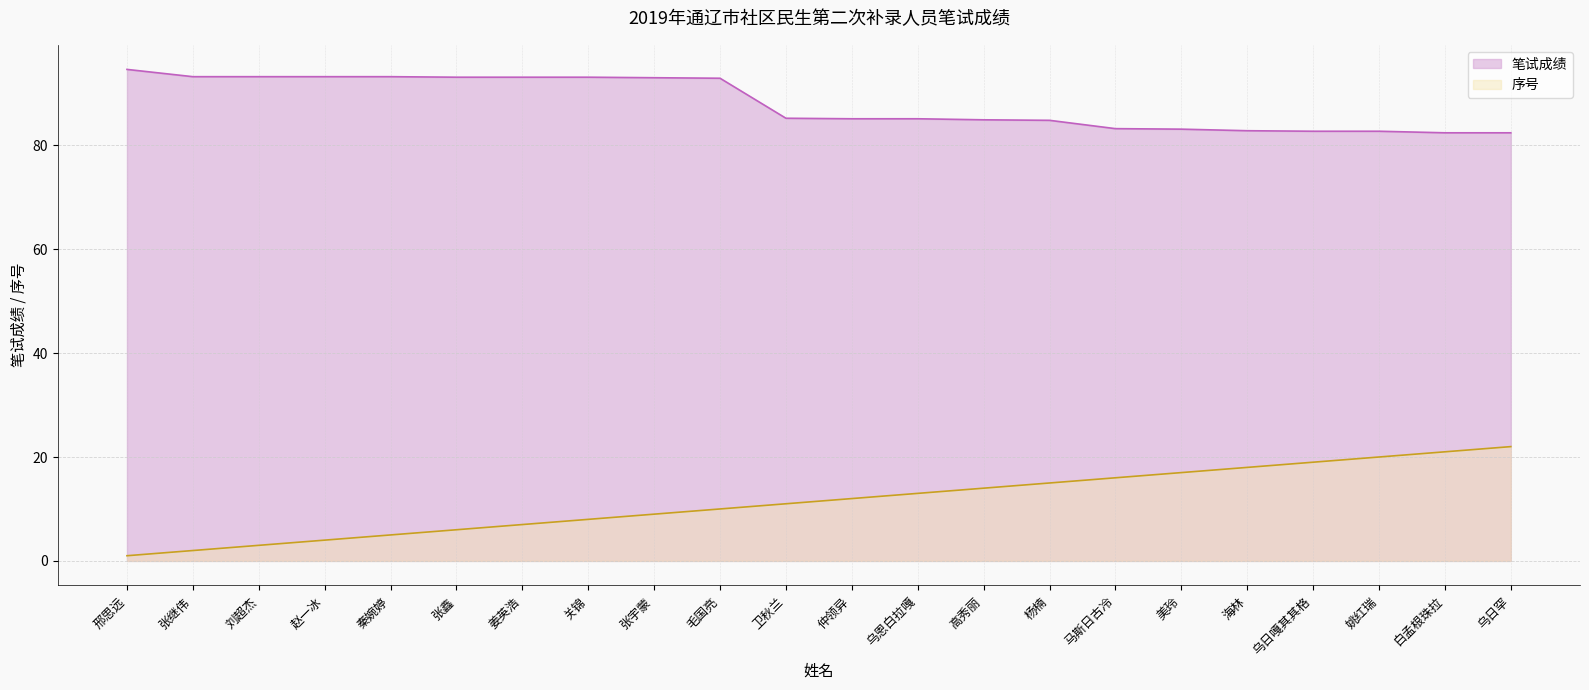

Rank the series by their average value, from lowest to highest.

序号, 笔试成绩